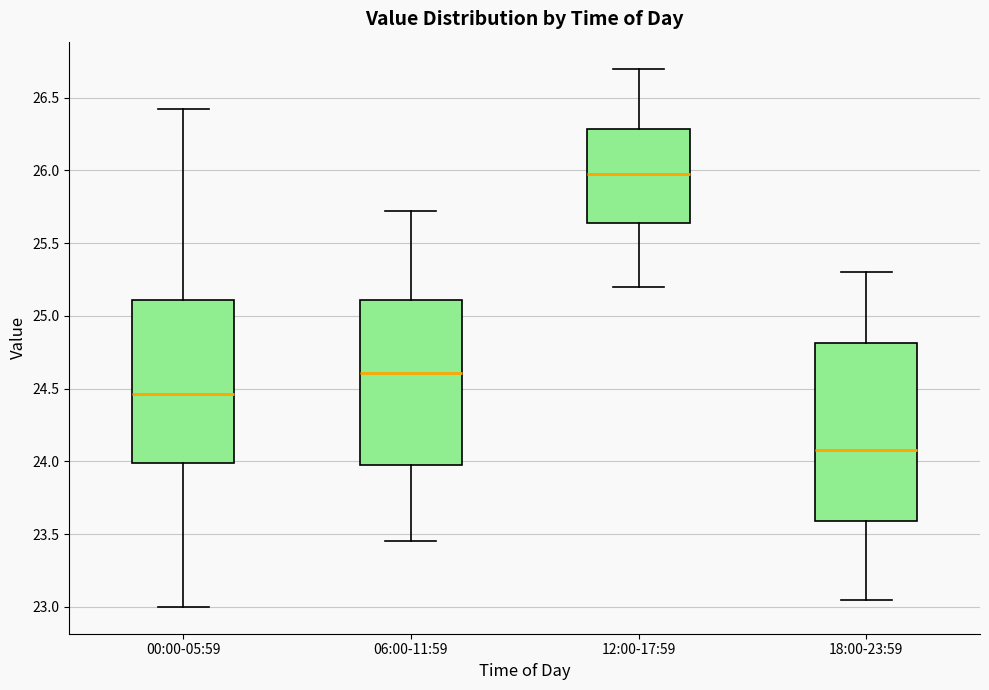

Reading left to right, transcribe this box plot: for each box, give where its median line is, the range the box spans, and where its two whiskers end, as read against the y-axis. The values are not printed on the chart, so give them approximately, as read against the axis.

00:00-05:59: median 24.45, box 24.00 to 25.10, whiskers 23.00 to 26.40
06:00-11:59: median 24.60, box 23.95 to 25.10, whiskers 23.45 to 25.70
12:00-17:59: median 26.00, box 25.65 to 26.30, whiskers 25.20 to 26.70
18:00-23:59: median 24.10, box 23.60 to 24.80, whiskers 23.05 to 25.30